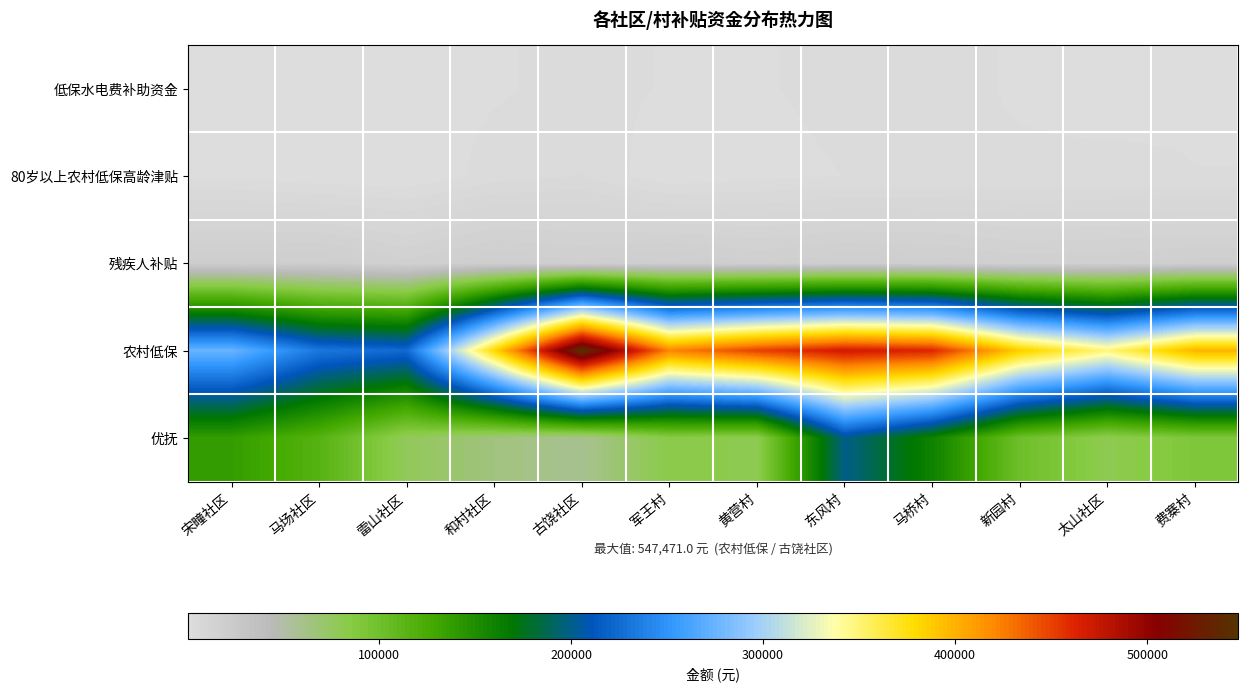

At which category does the chart reach its peak across all series?

古饶社区